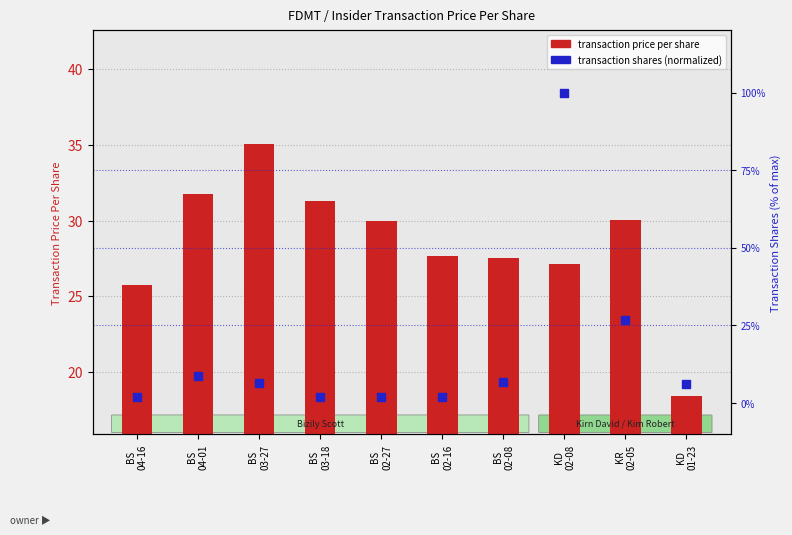

Which series contains the lowest Y value?

transaction shares (normalized %)